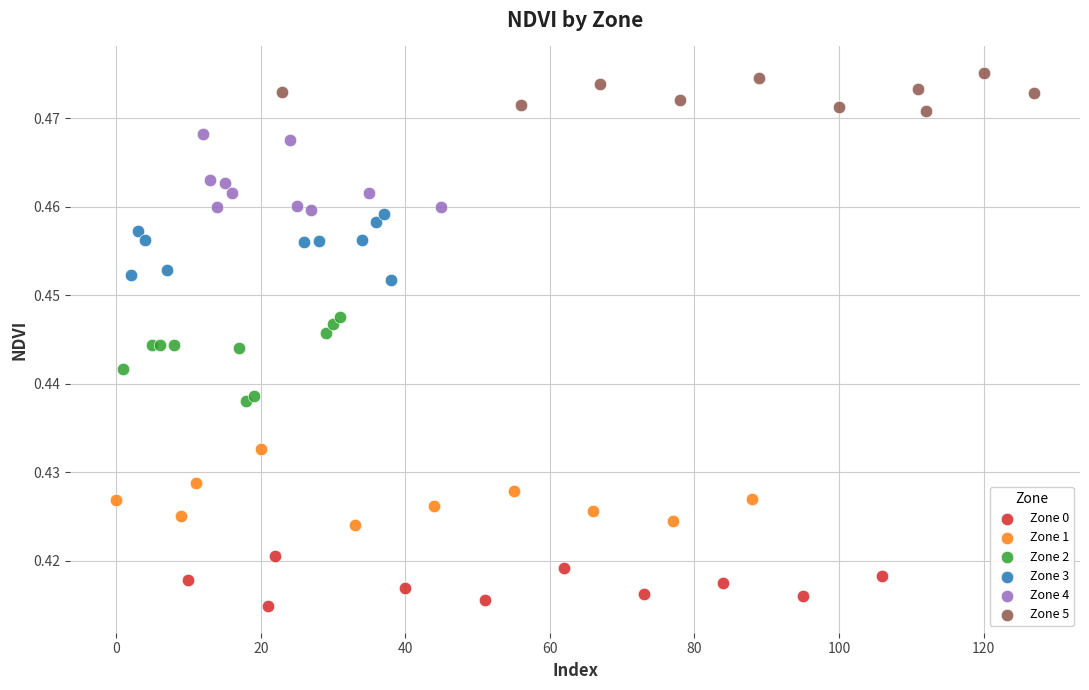

Which series contains the highest Y value?

Zone 5